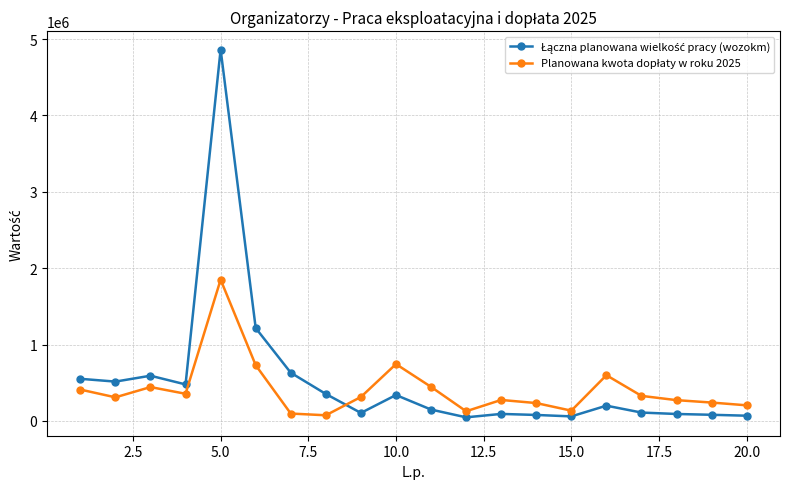

What is the maximum value shown in the chart?

4862634.6